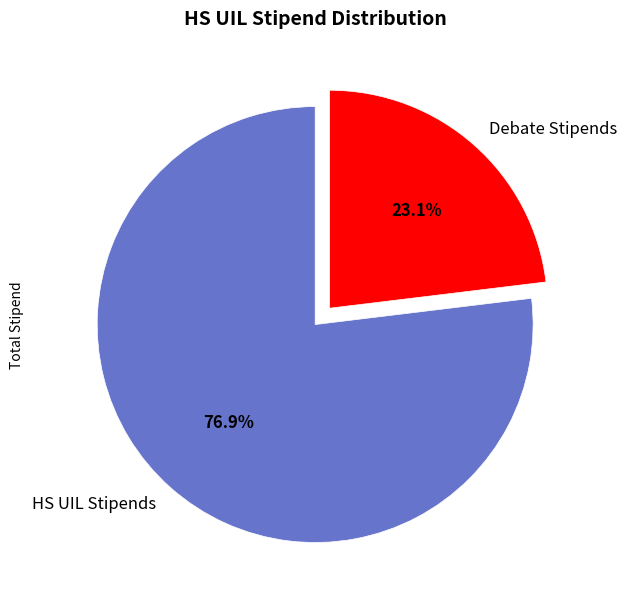

Which has a higher value, HS UIL Stipends or Debate Stipends?

HS UIL Stipends